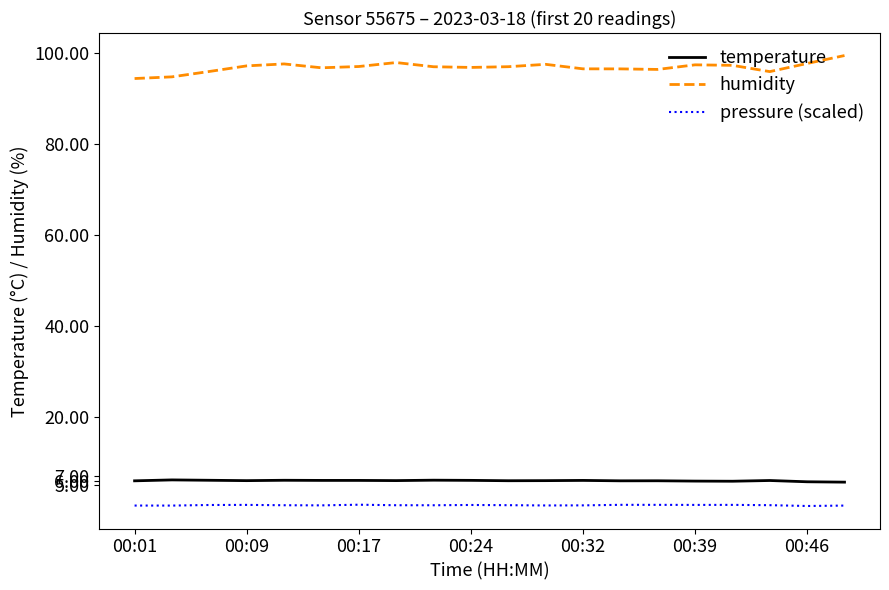

What is the sum of all humidity values?

1935.0